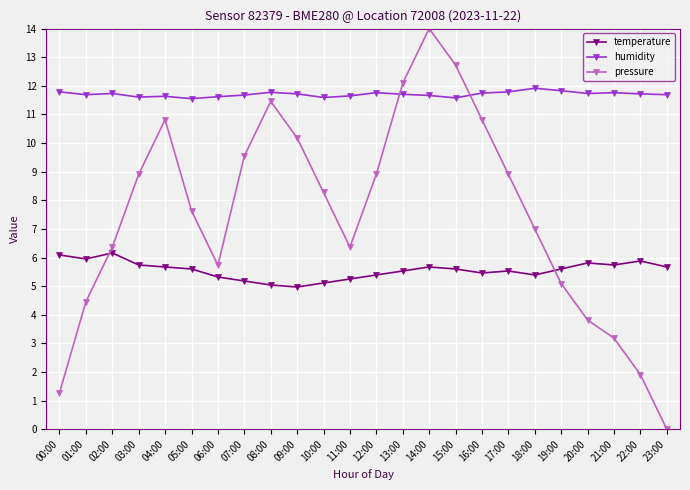

What is the label of the 12th point from the left?

11:00